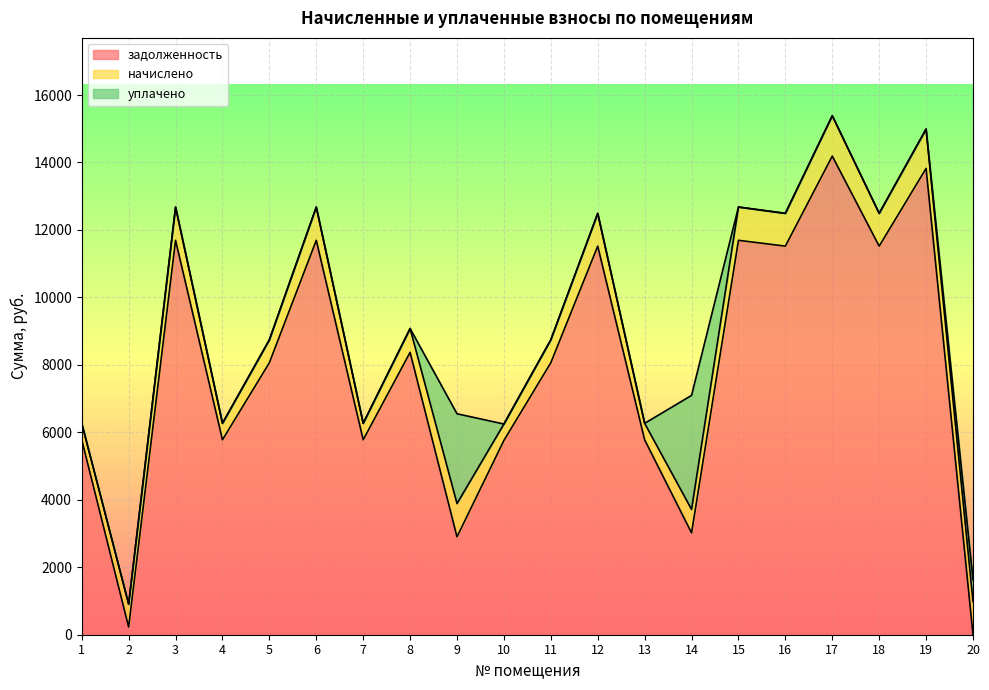

Count the number of data series in this chart.

3